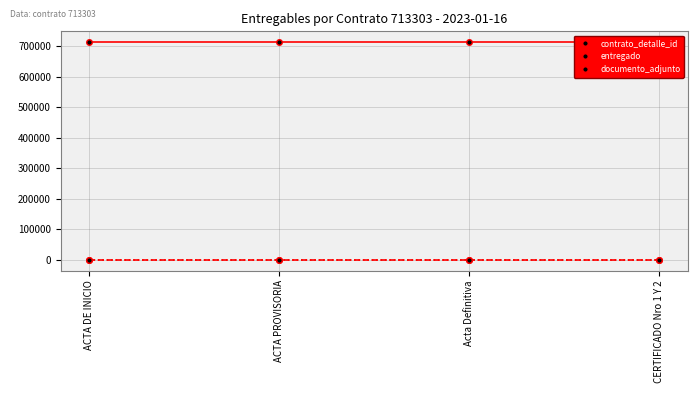

Which series has the widest spread of values?

contrato_detalle_id